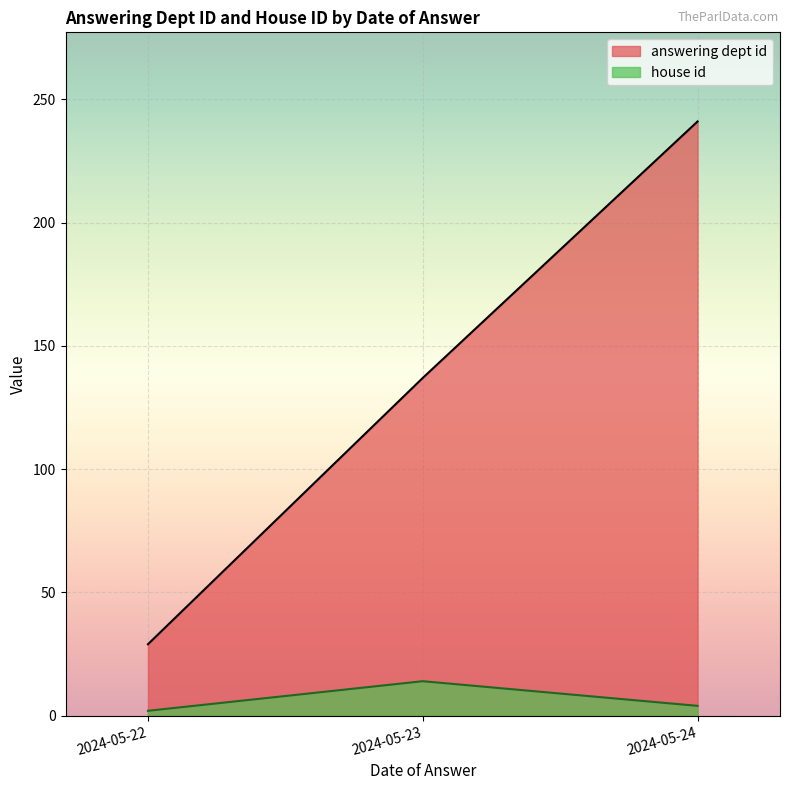

What is the highest value of the house id series?

14